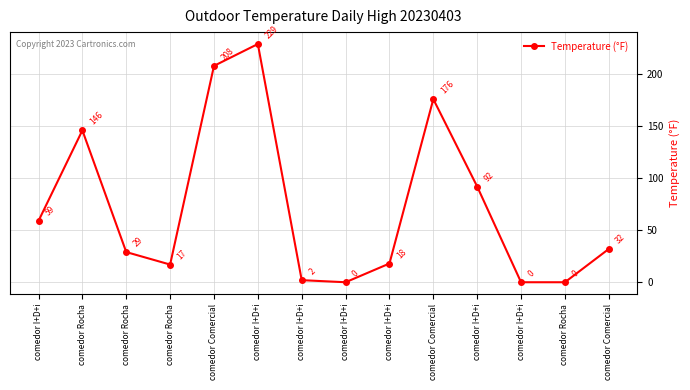

How many values are below 32?

7